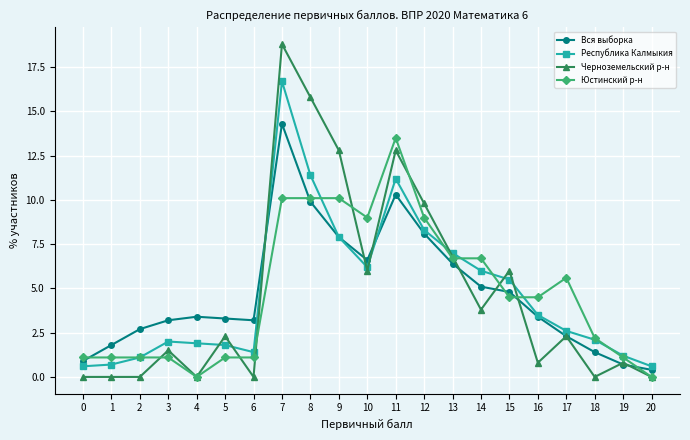

What are all the series names shown in the legend?

Вся выборка, Республика Калмыкия, Черноземельский р-н, Юстинский р-н